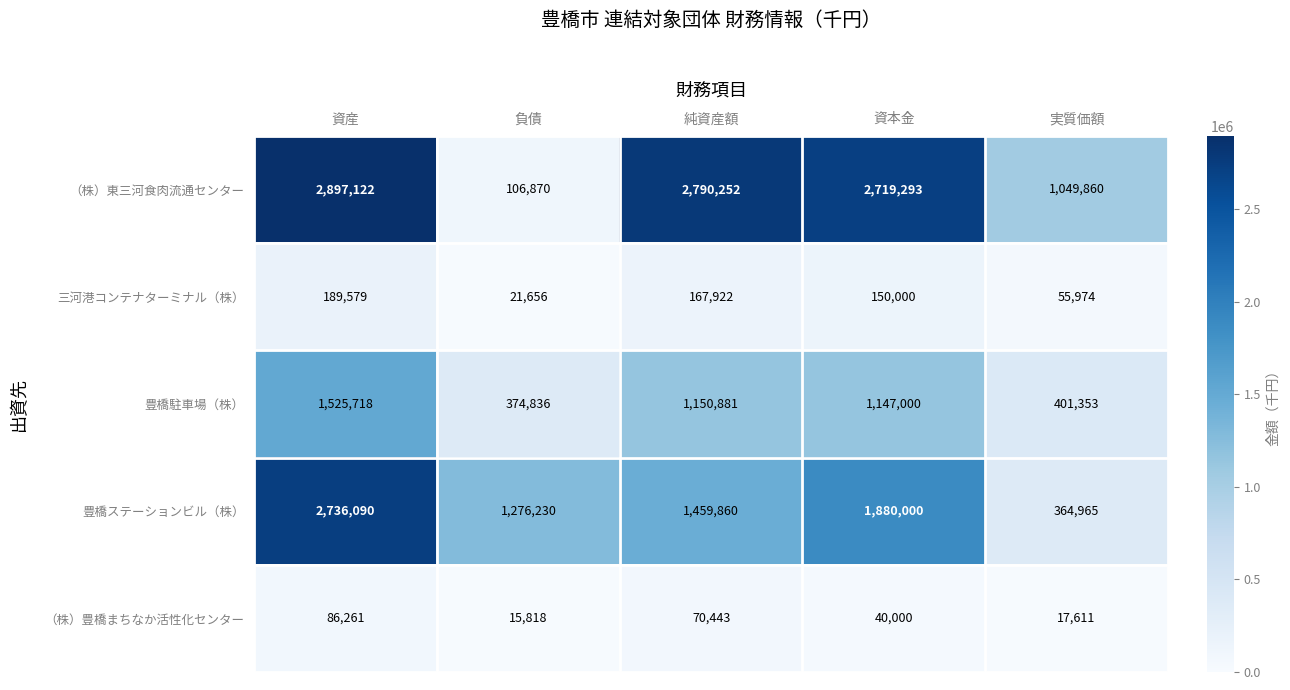

True or false: 豊橋ステーションビル（株） has a value of 2913123 at 資本金.

False